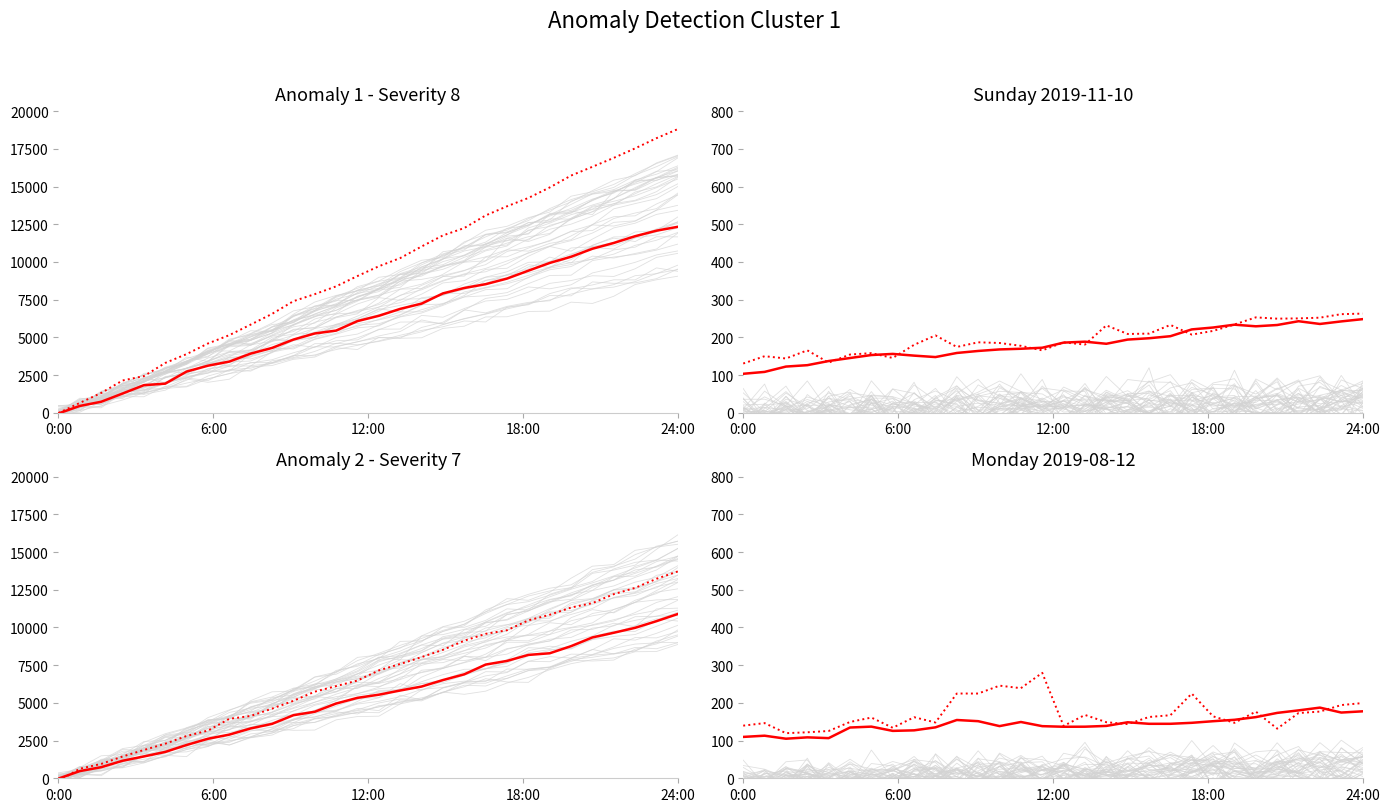

Rank the series at 22 from lowest to highest value.

Historical, Anomaly (actual), Anomaly (forecast)